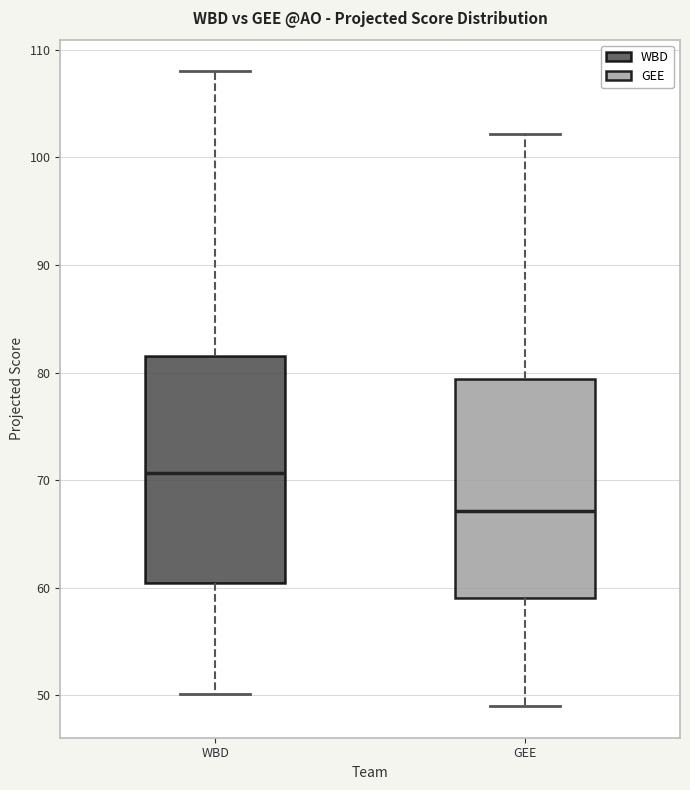

Reading left to right, transcribe this box plot: for each box, give where its median line is, the range the box spans, and where its two whiskers end, as read against the y-axis. The values are not printed on the chart, so give them approximately, as read against the axis.

WBD: median 71, box 60 to 82, whiskers 50 to 108
GEE: median 67, box 59 to 79, whiskers 49 to 102